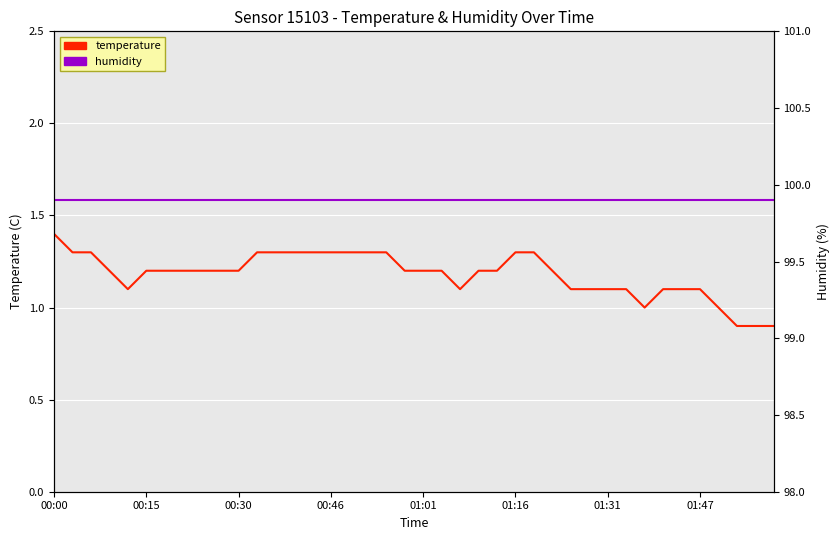

What position from the left is 01:01?

5